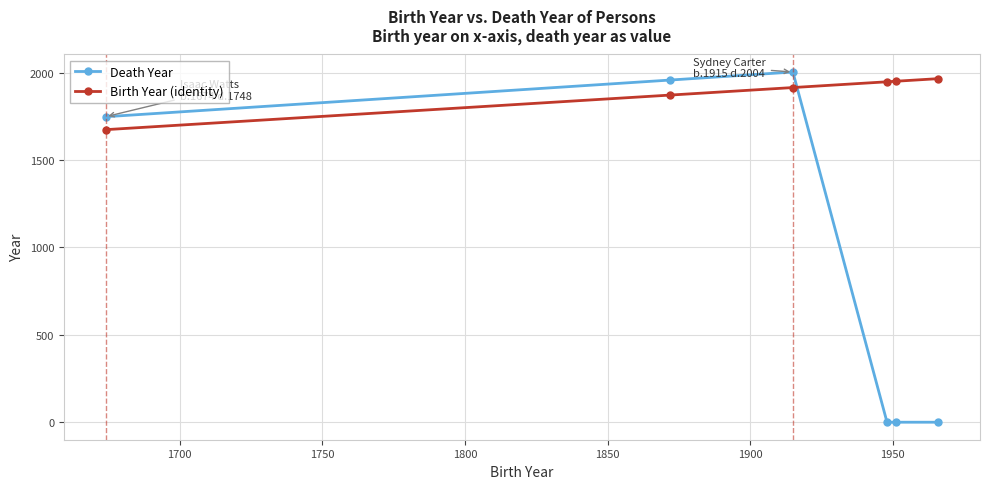

In Death Year, how many points are higher than both neighbors (excluding endpoints)?

1